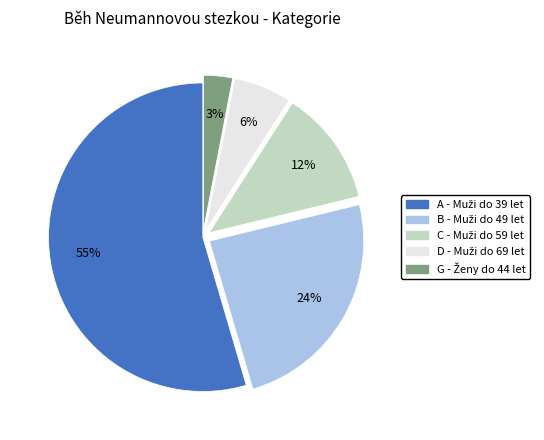

Does any single category account for the majority?

Yes